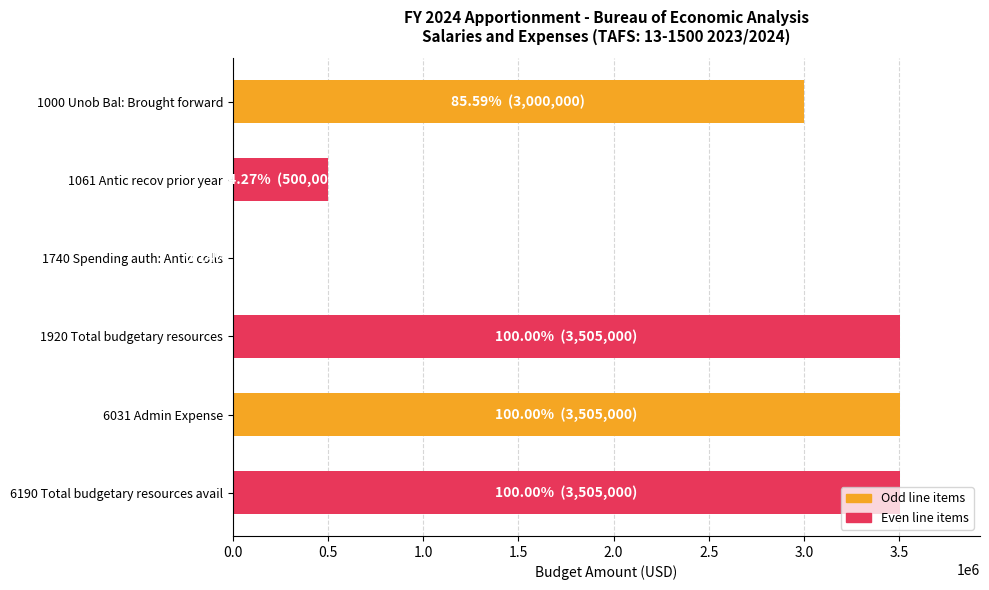

What is the greatest value displayed?

3505000